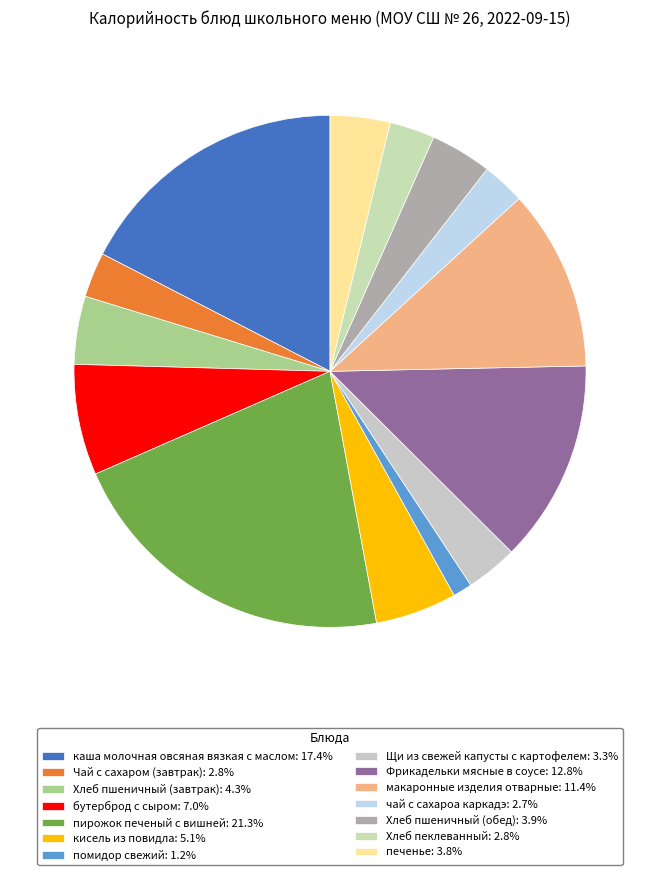

How many segments does this pie chart have?

14